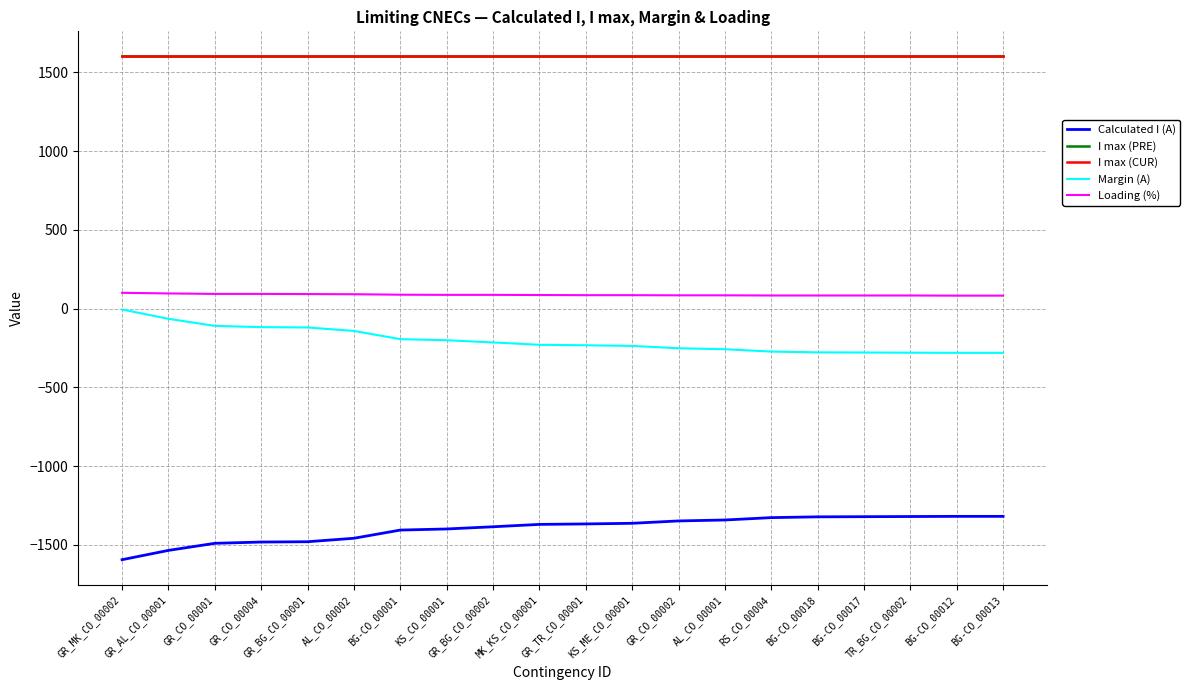

Is this an area chart (filled region under the line)?

No